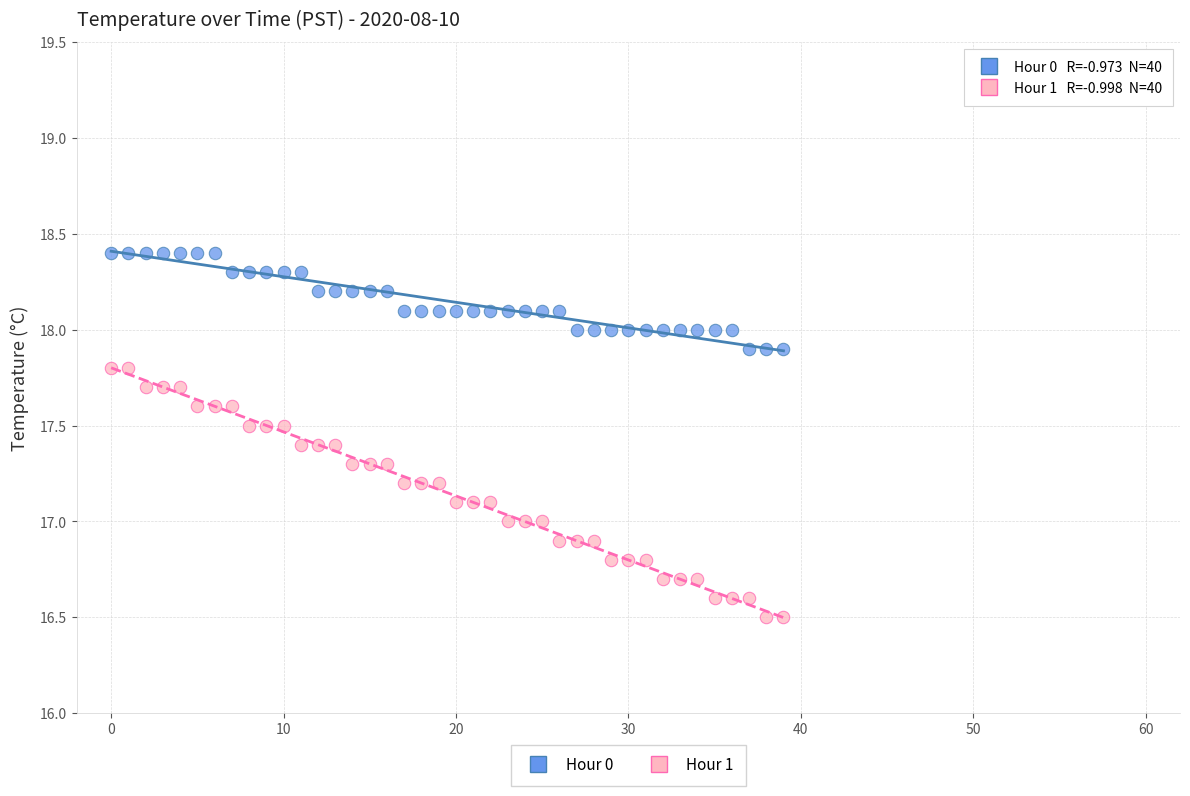

Which series has the largest Y range (max minus min)?

Hour 1